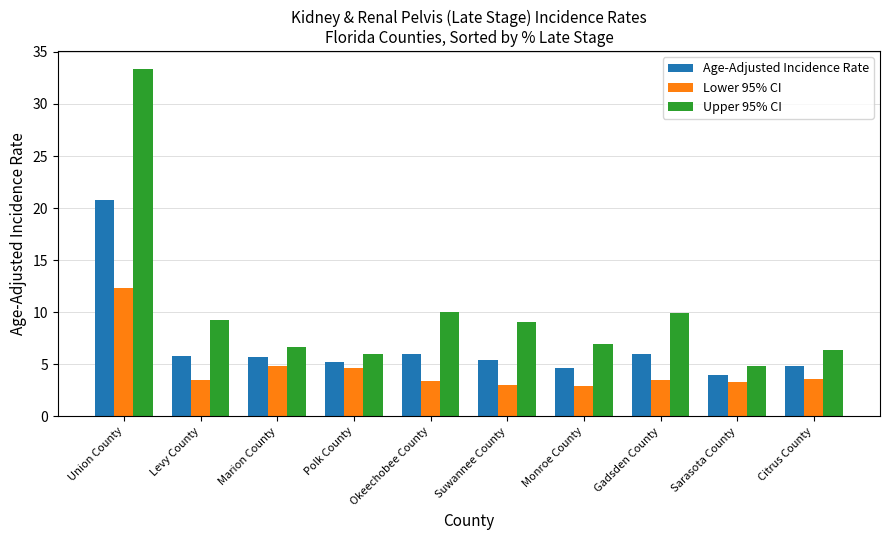

List the series in order of their peak value, lowest first.

Lower 95% CI, Age-Adjusted Incidence Rate, Upper 95% CI